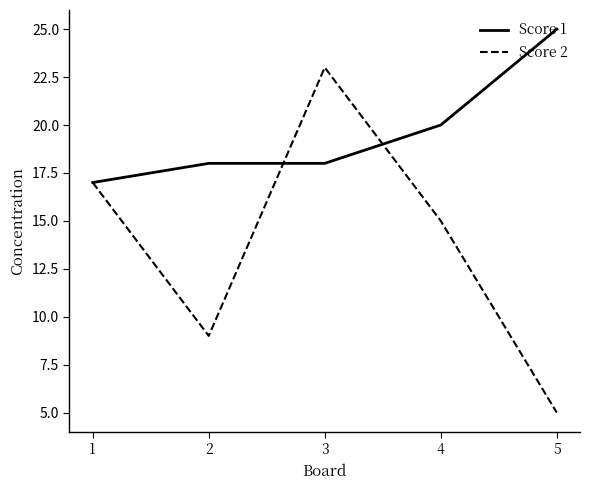

Is the value of Score 1 at 4 greater than the value of Score 2 at 3?

No